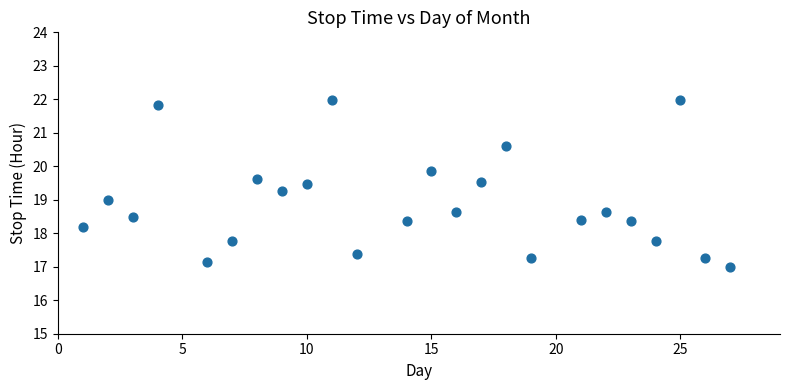

What is the range of X values (max minus min)?

26.0